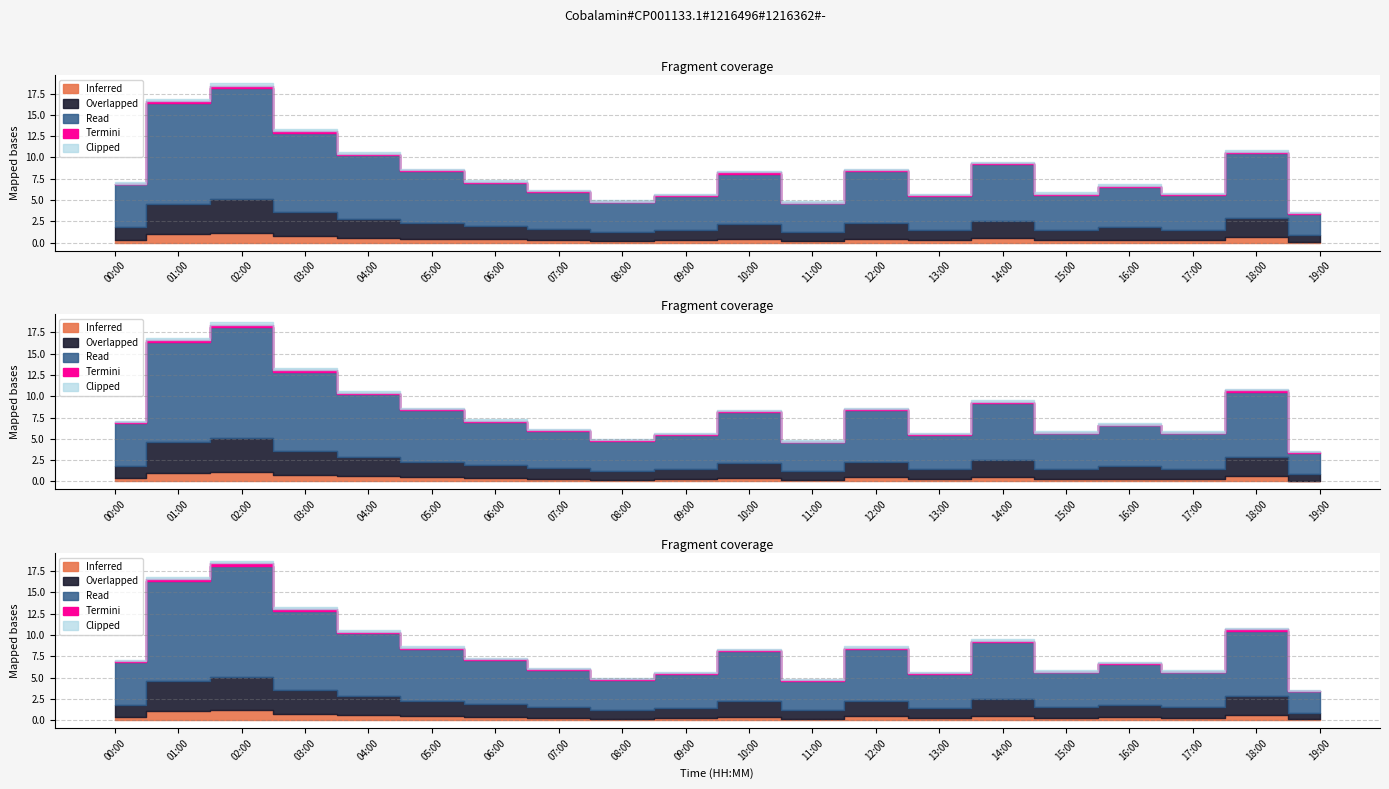

Read the P2 value at 02:00.

6.2